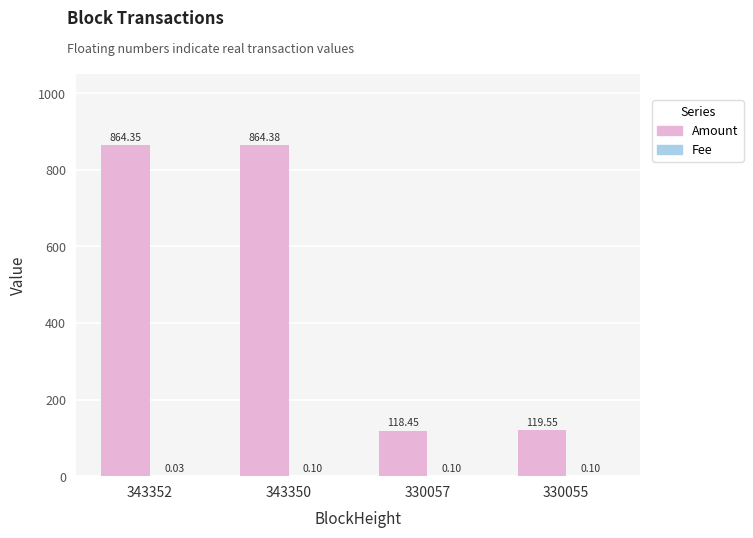

Which series has the largest total across all categories?

Amount